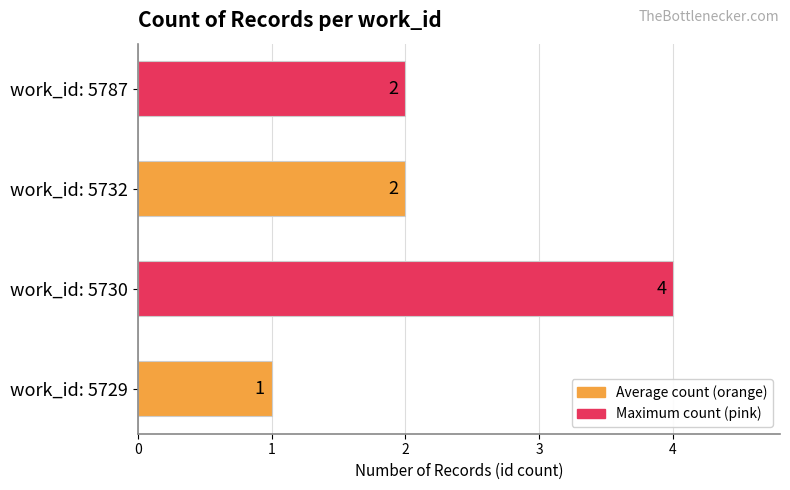

What is the sum of the values at work_id: 5787 and work_id: 5732?

4